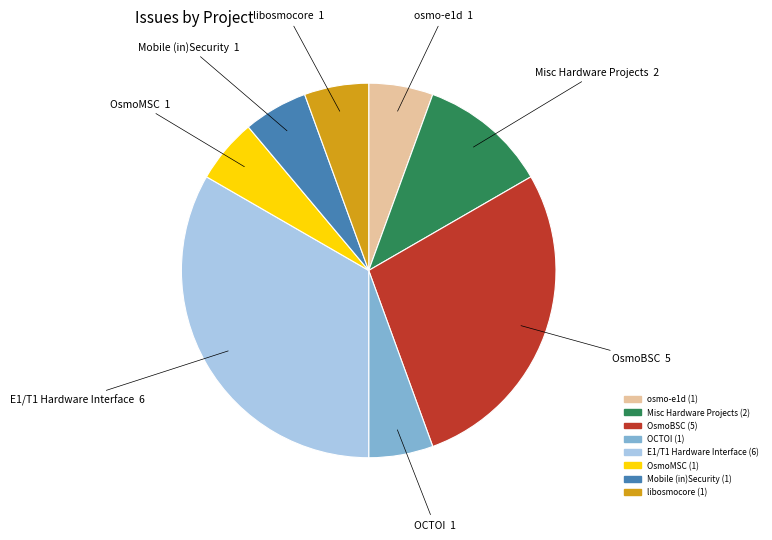

Combined, do OsmoMSC and E1/T1 Hardware Interface account for over 50%?

No